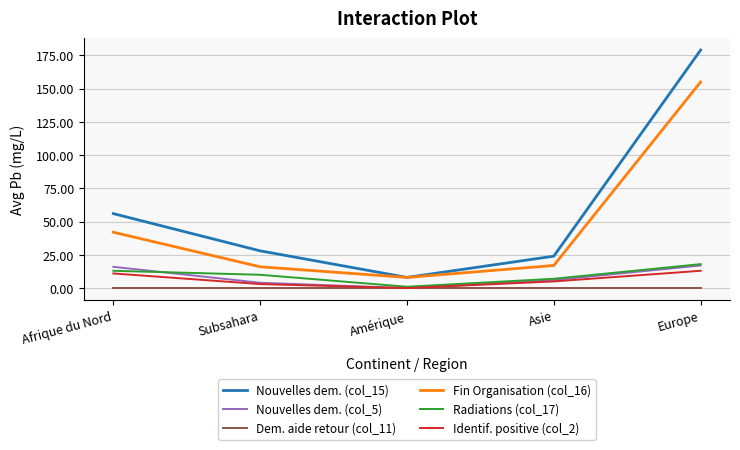

At which label does Radiations (col_17) first exceed 10?

Afrique du Nord